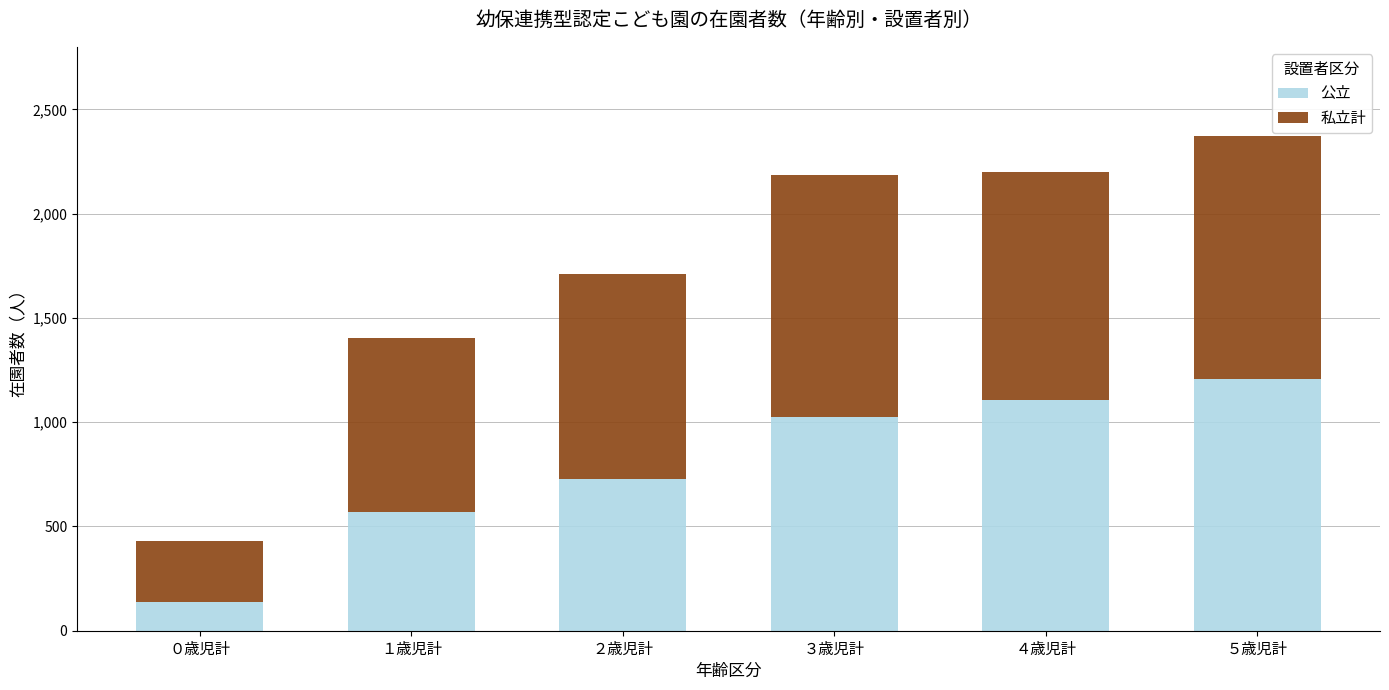

What is the average value of the 公立 series?

795